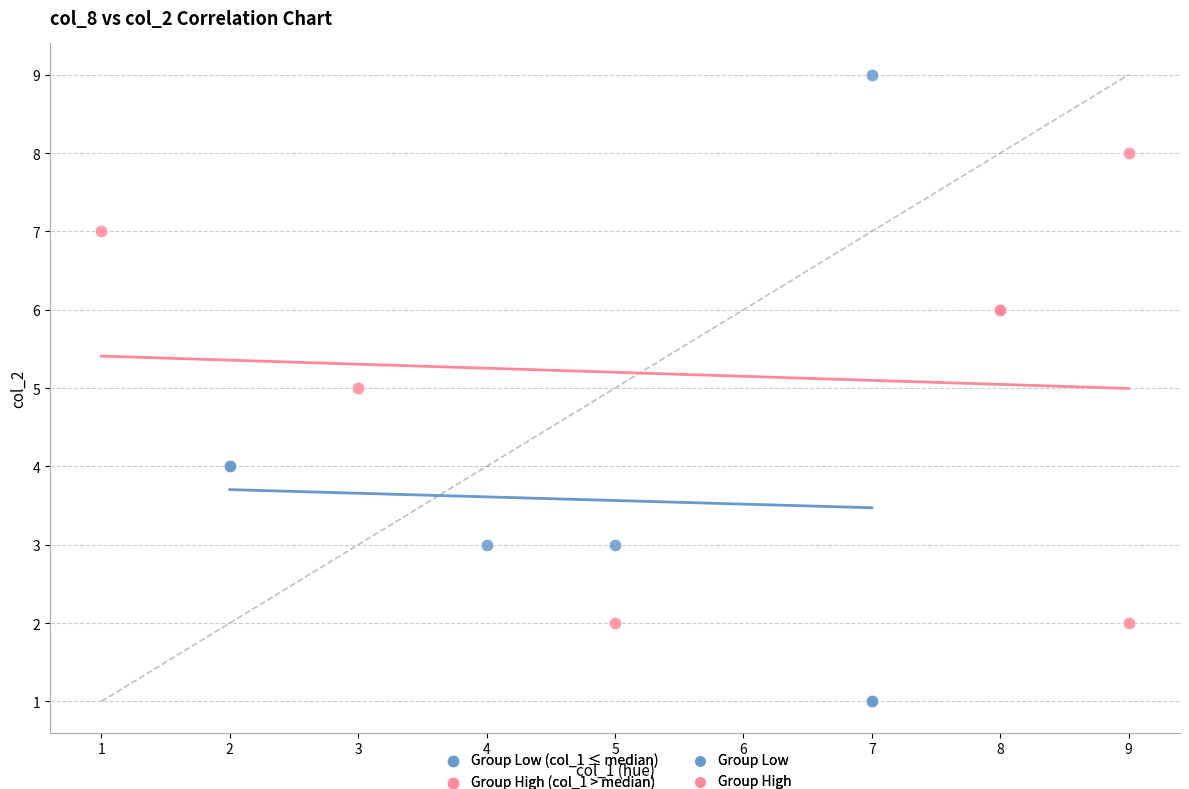

Which series reaches the minimum Y coordinate?

Group Low (col_1 ≤ median)